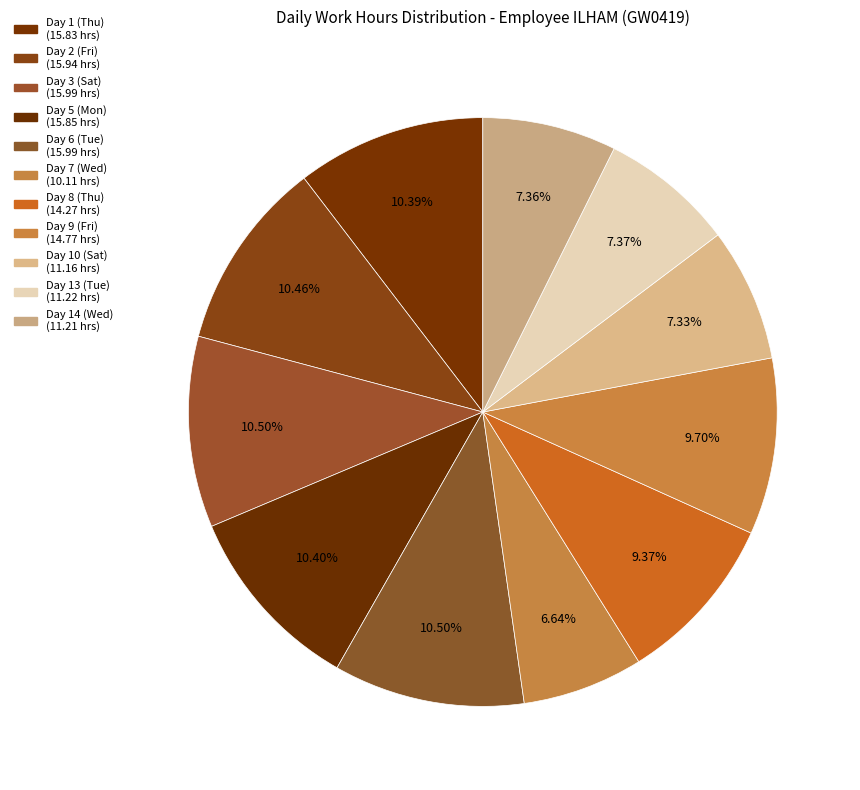

Is Day 3 (Sat) the majority of the pie?

No